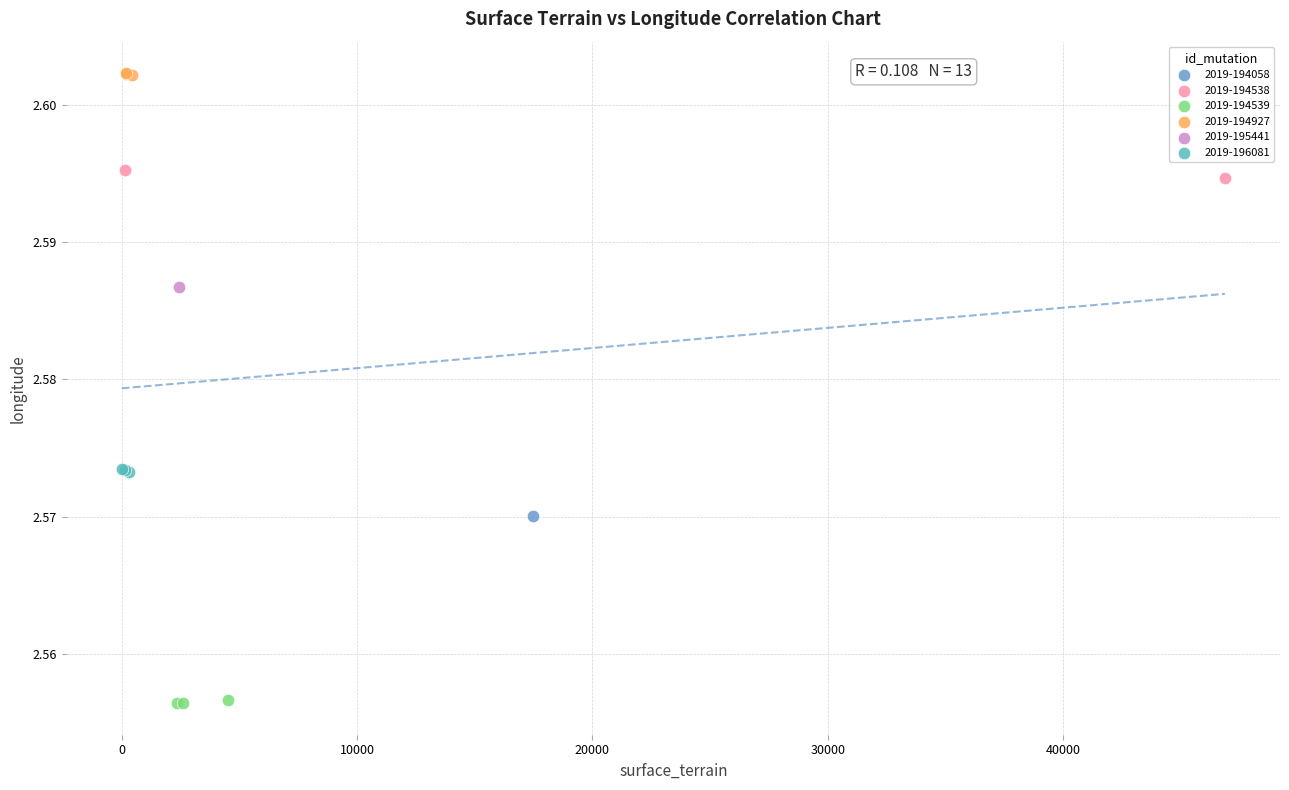

What are all the series names shown in the legend?

2019-194058, 2019-194538, 2019-194539, 2019-194927, 2019-195441, 2019-196081